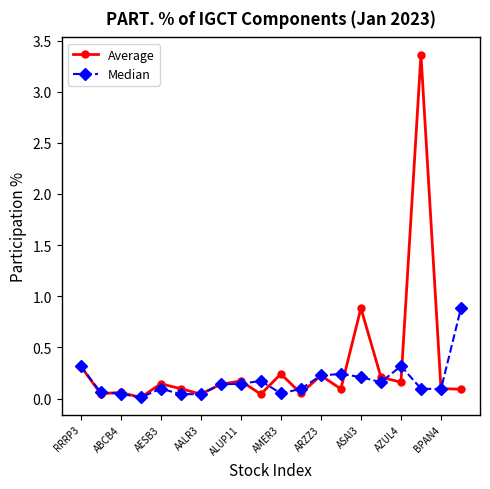

Which series has the widest spread of values?

Average